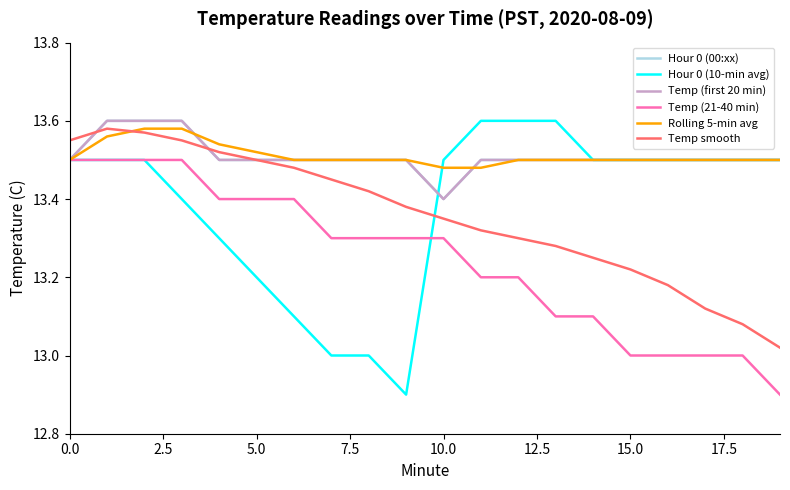

Which category has the lowest value in the Rolling 5-min avg series?

10